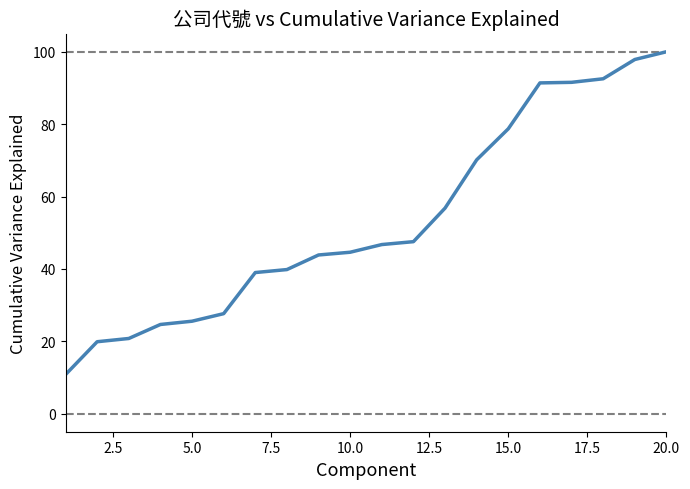

What is the greatest value displayed?

100.0